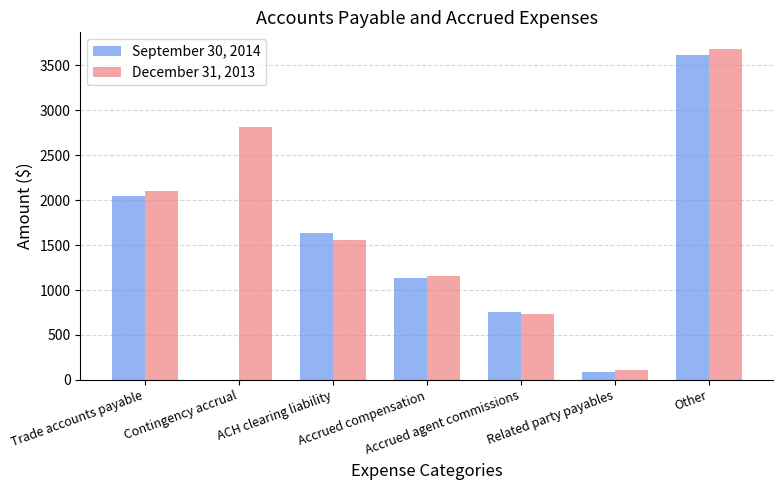

Which series has the largest range (max minus min)?

September 30, 2014